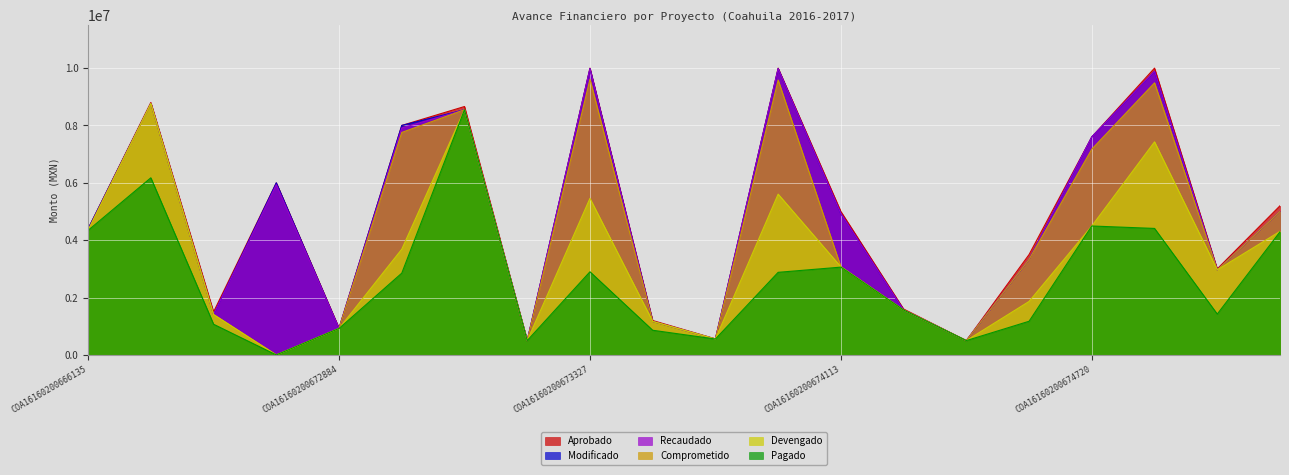

True or false: Modificado and Aprobado intersect in this chart.

False